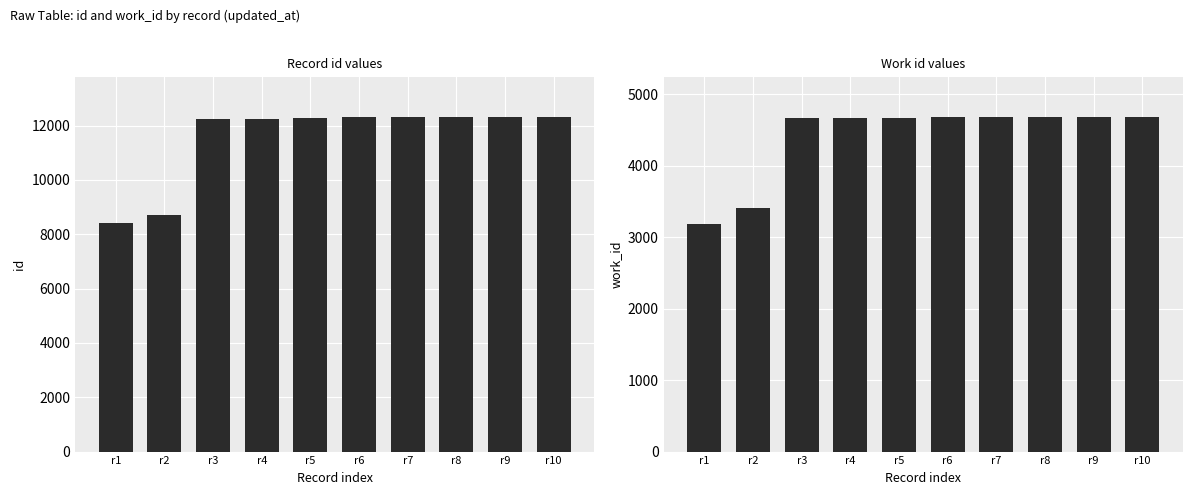

At which category is the sum across all series the highest?

r10